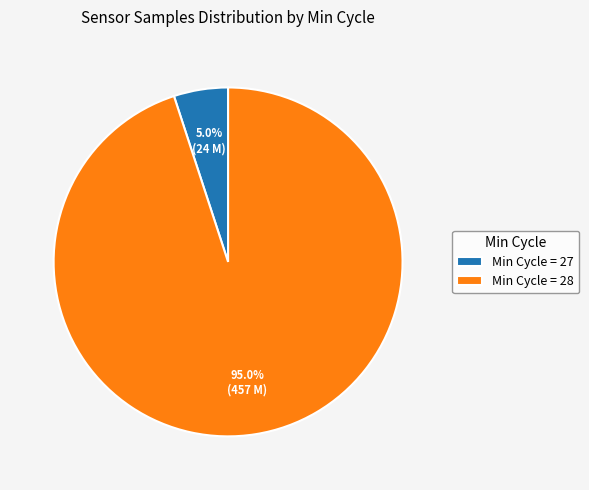

Which category has the smallest portion of the pie?

Min Cycle = 27